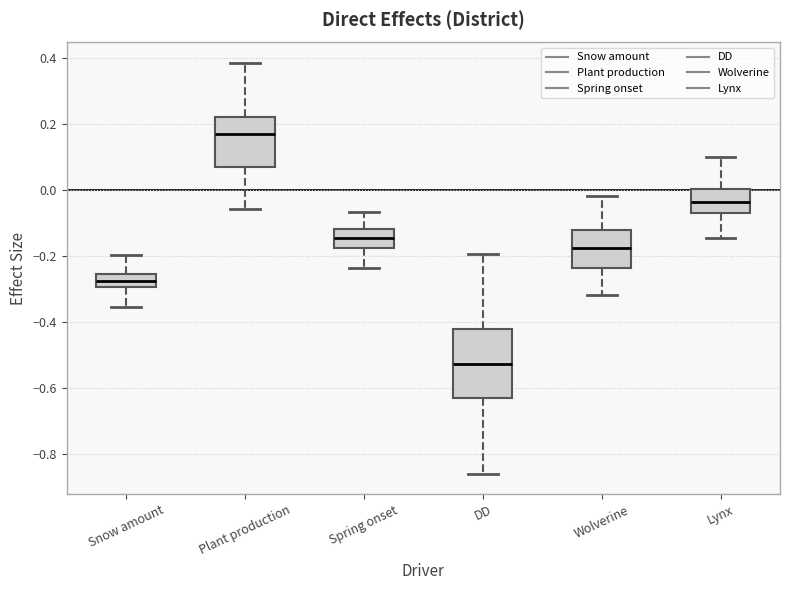

Comparing the boxes themselves (not the whiskers), which one is the tallest?

DD